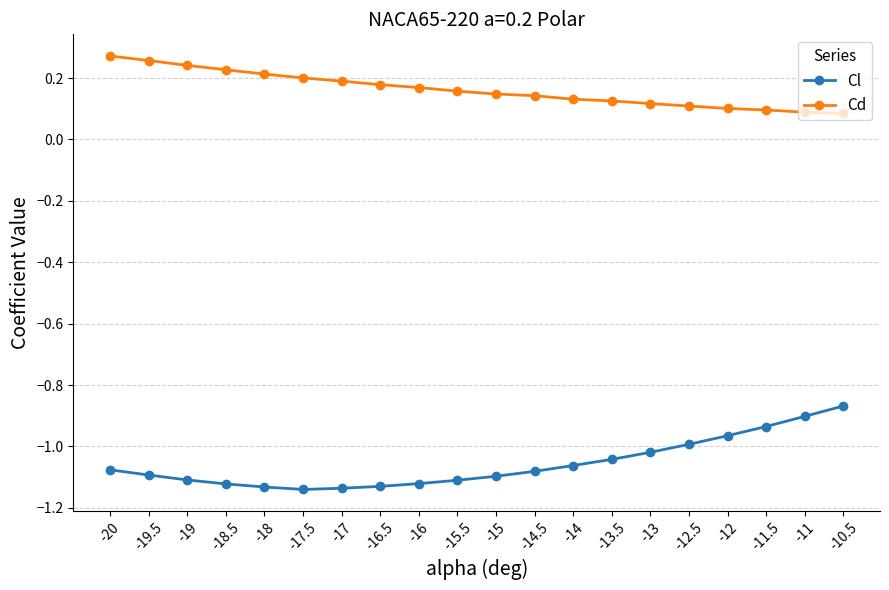

What is the label of the 9th point from the right?

-14.5